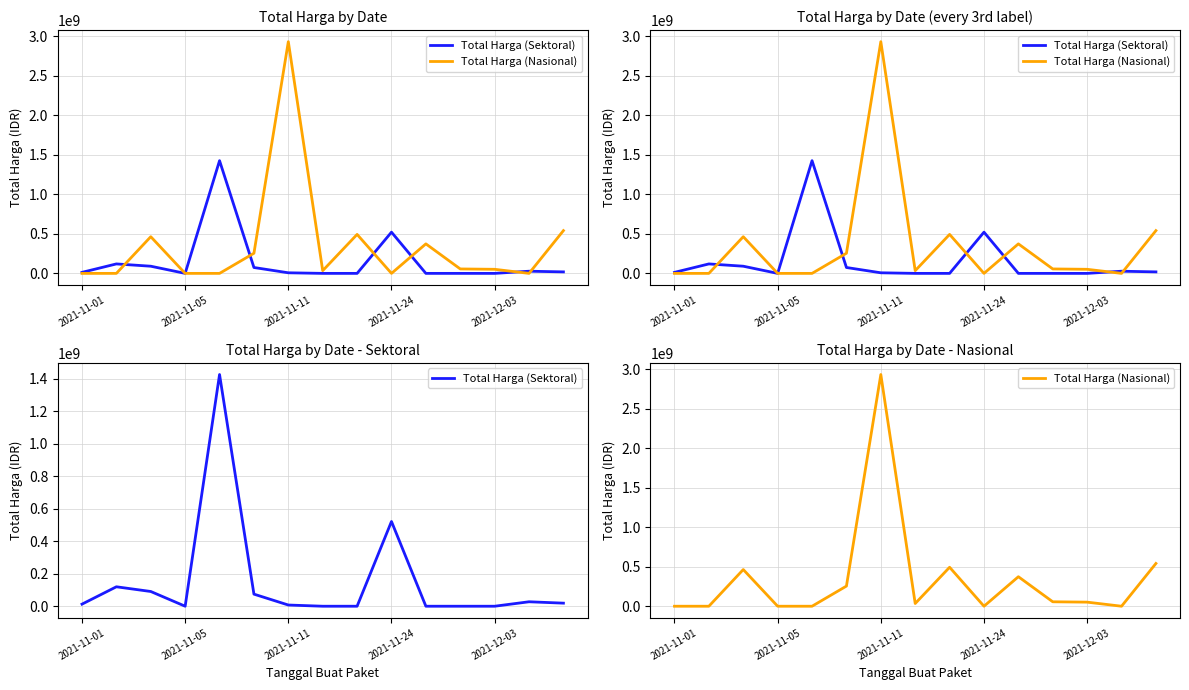

What is the highest value of the Total Harga (Nasional) series?

2931562000